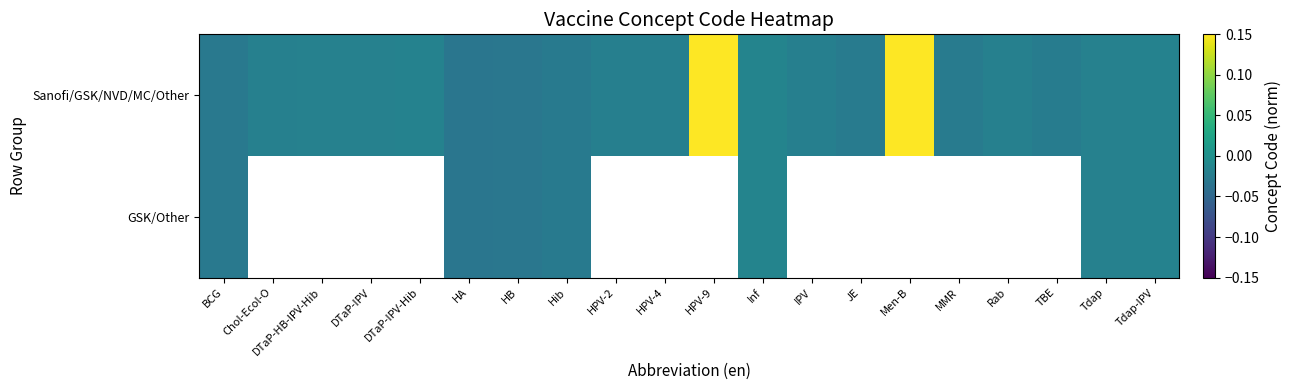

How many data points in Sanofi/GSK/NVD/MC/Other are above 0?

2